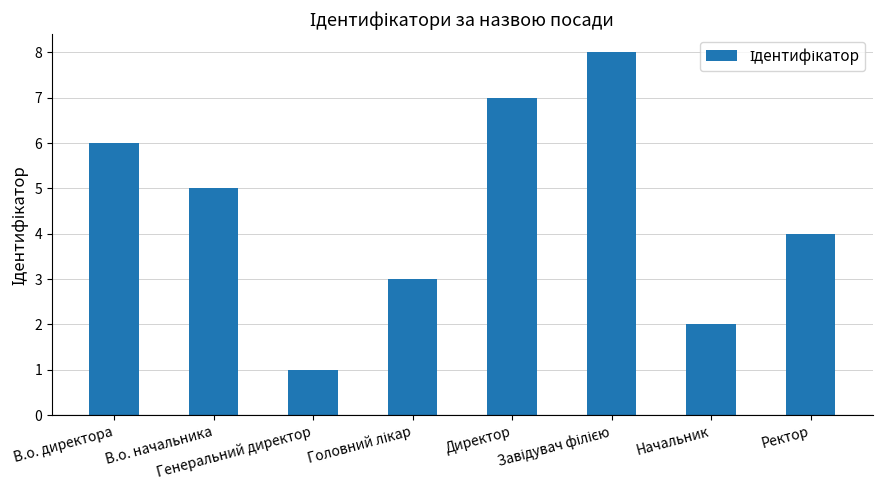

At which label does the data first exceed 5?

В.о. директора